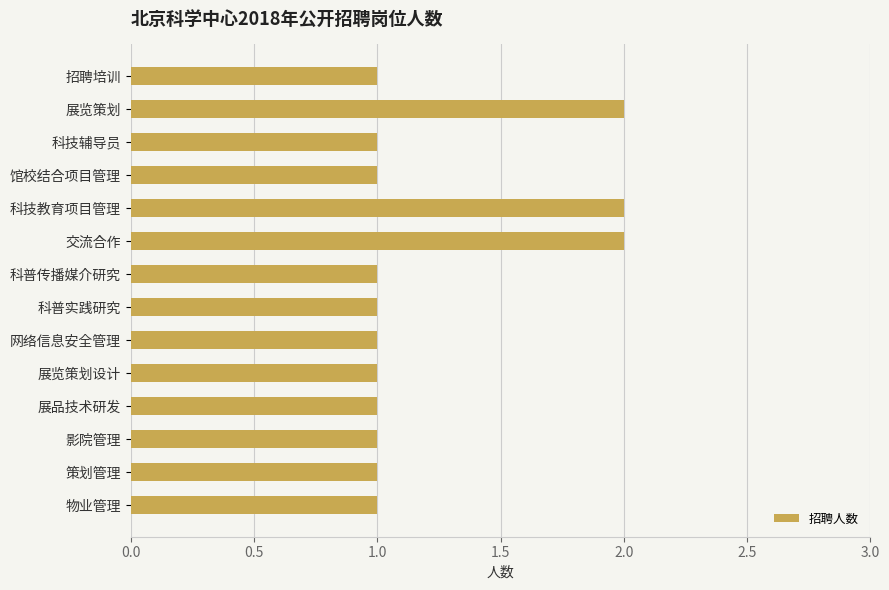

The chart shows a value of 1 at 招聘培训. True or false?

True